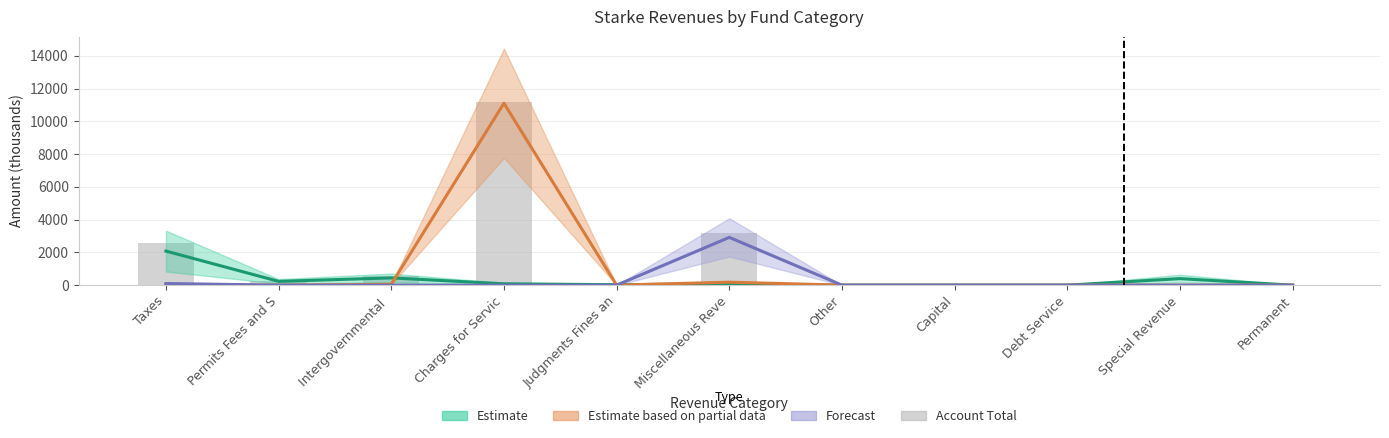

What is the greatest value displayed?

11194.2